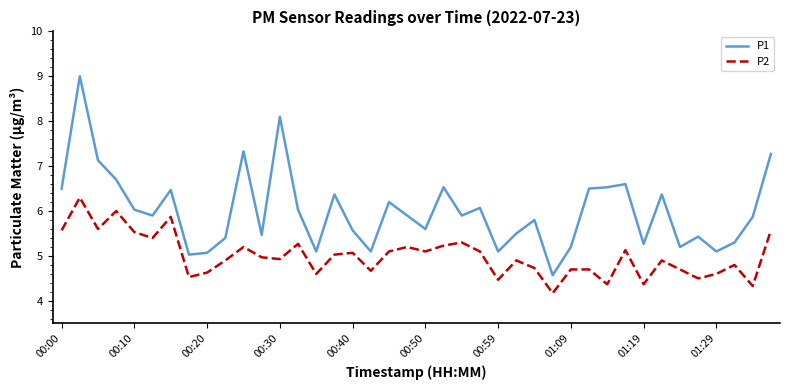

At how many categories does at least one series exceed 4?

40